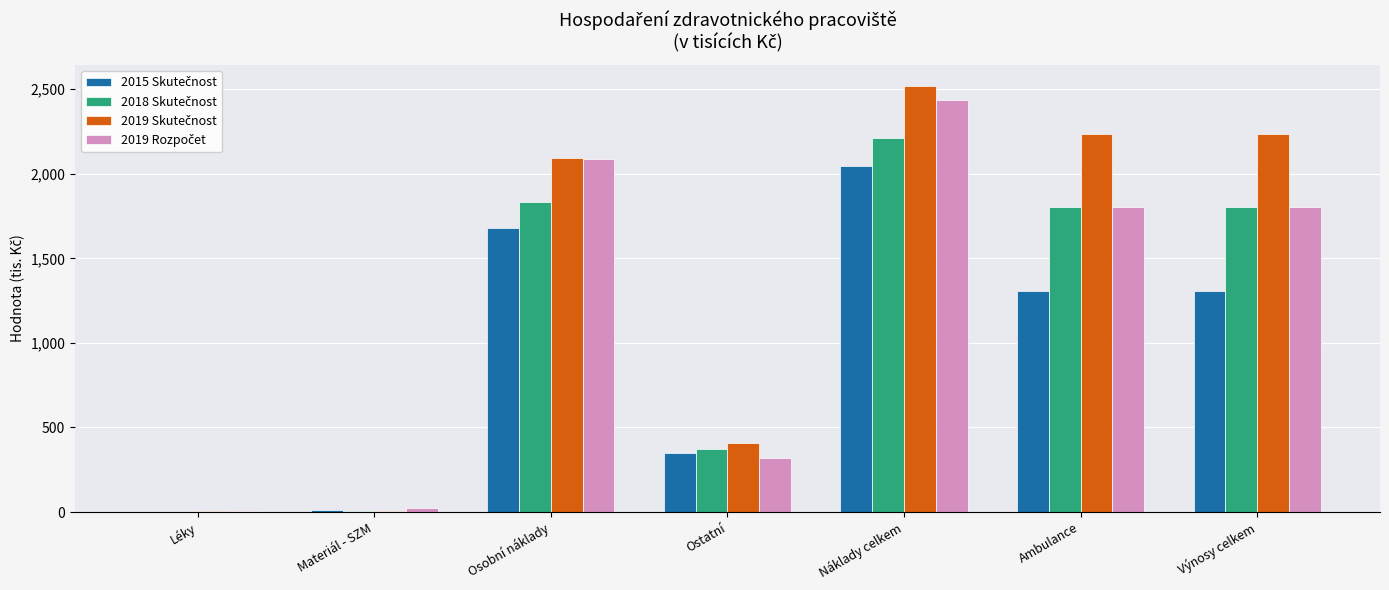

What is the maximum value shown in the chart?

2517.2